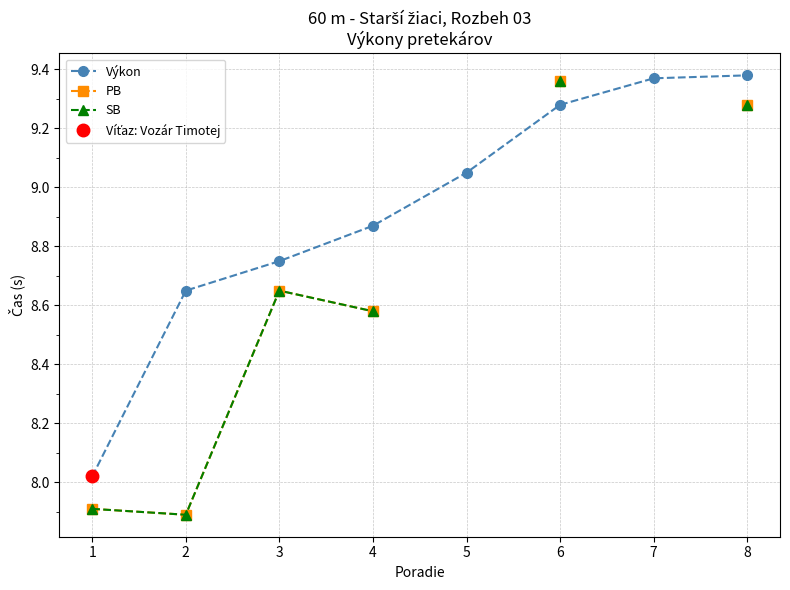

The Výkon series shows 5.9 at 2. True or false?

False